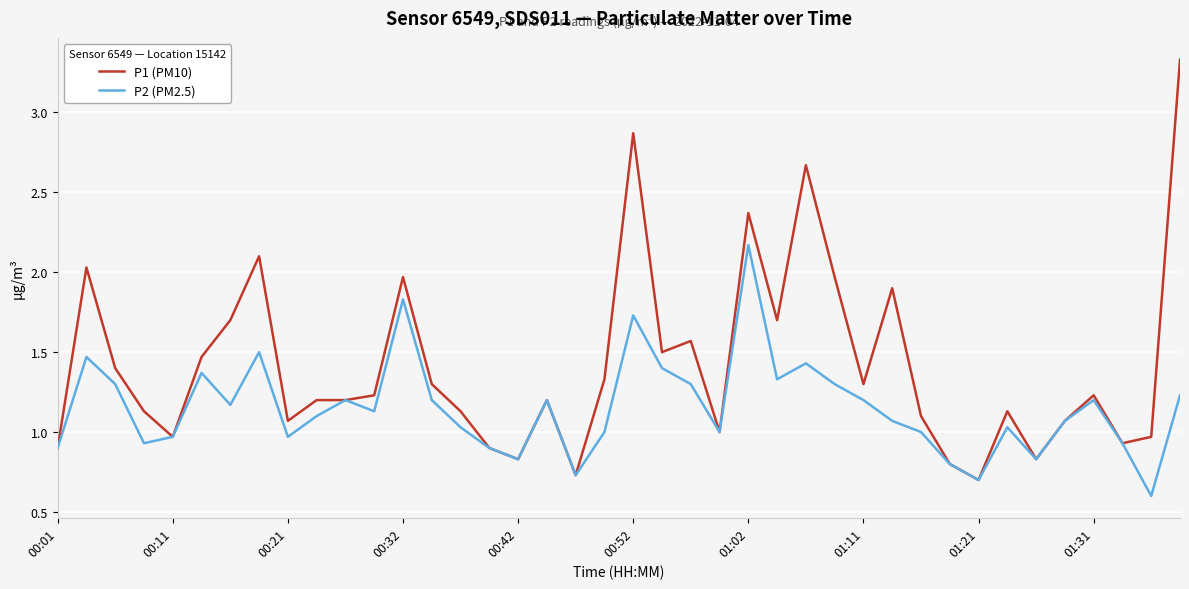

What is the lowest value of the P2 (PM2.5) series?

0.6